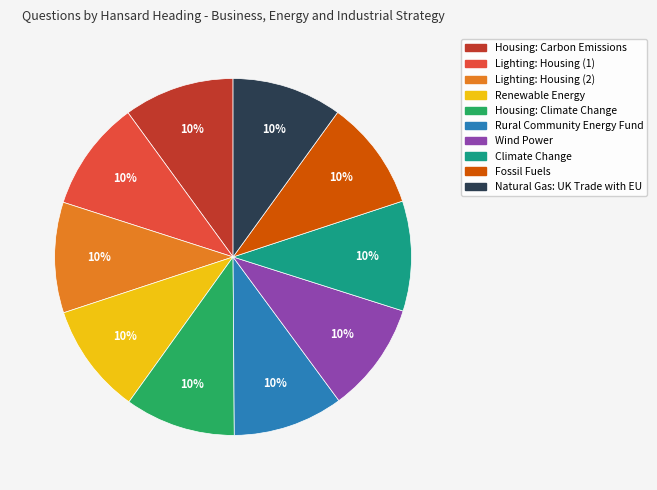

To the nearest percent, what percentage of the pie is Lighting: Housing (2)?

10%